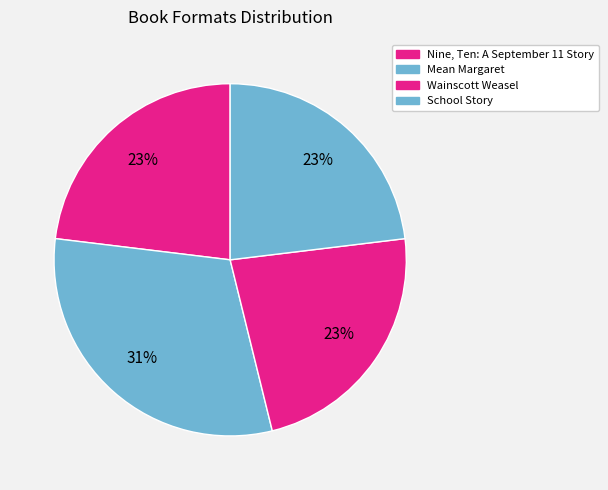

What is the total percentage of Nine, Ten: A September 11 Story and Wainscott Weasel?

46.2%